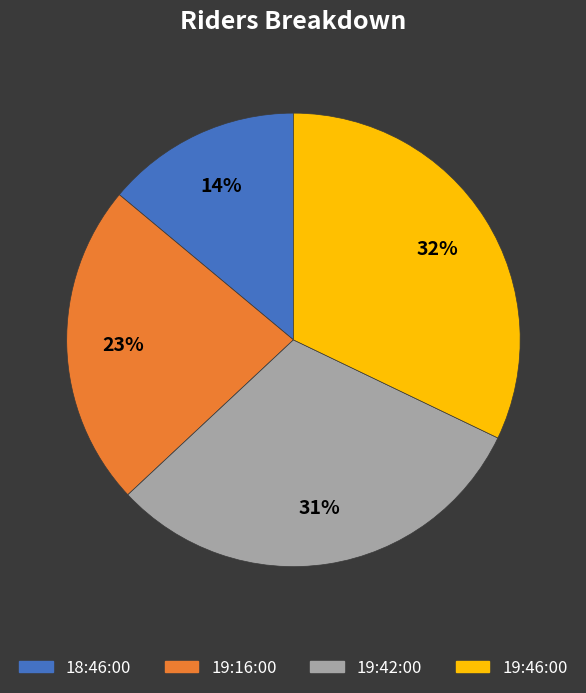

To the nearest percent, what portion does 19:42:00 represent?

31%